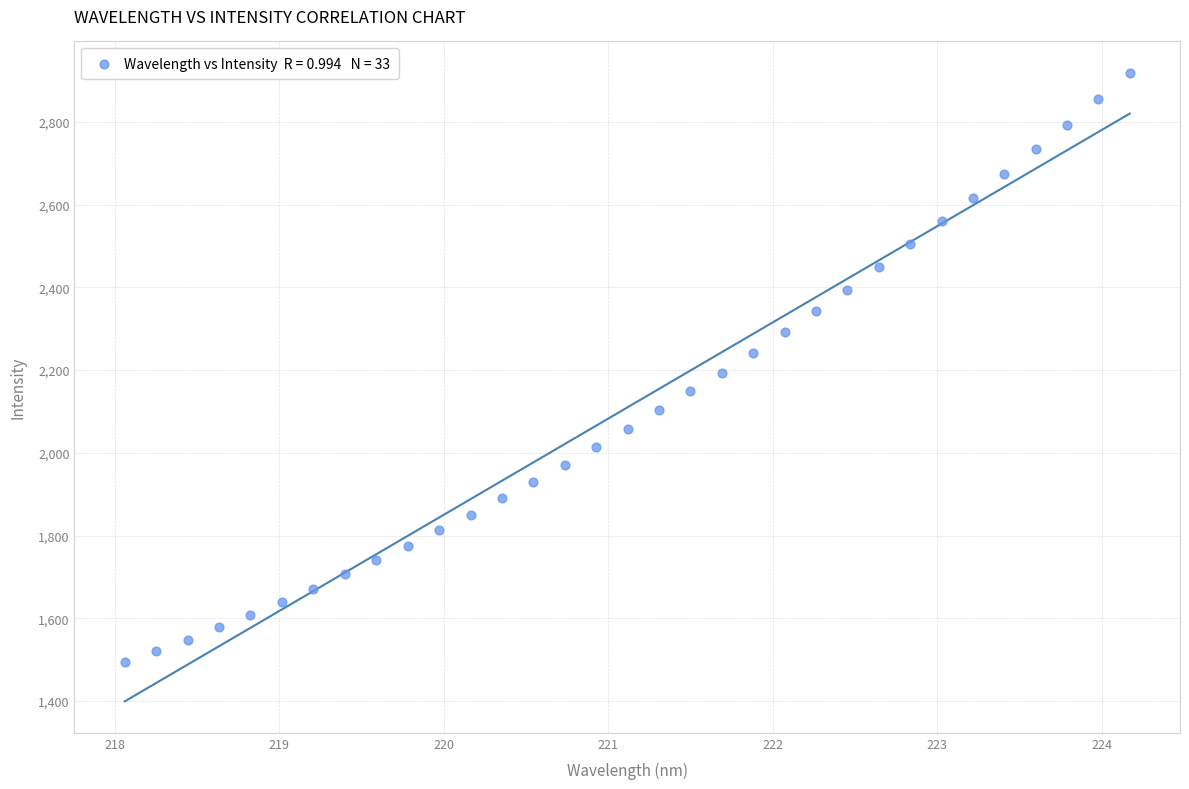

What is the range of X values (max minus min)?

6.1